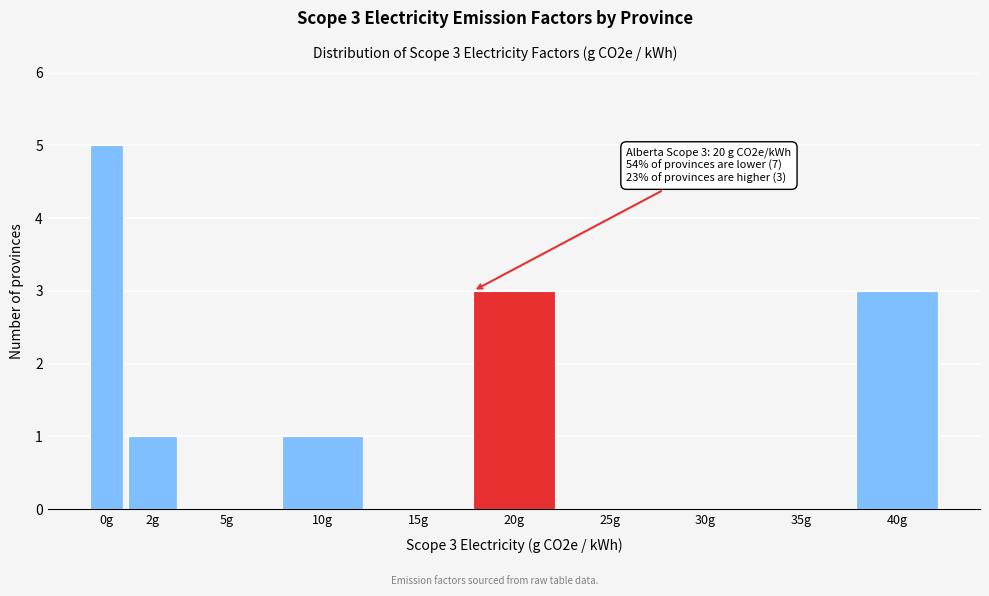

Reading right to left, what are all the values shown in this chart?

40g=3	35g=0	30g=0	25g=0	20g=3	15g=0	10g=1	5g=0	2g=1	0g=5